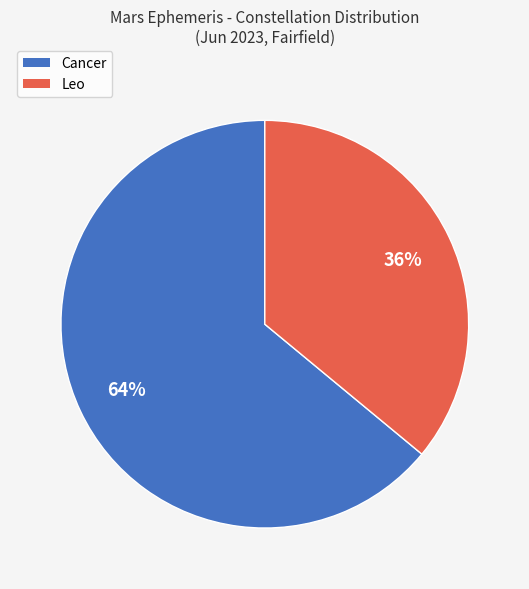

What is the ratio of the value at Leo to the value at Cancer?

0.6